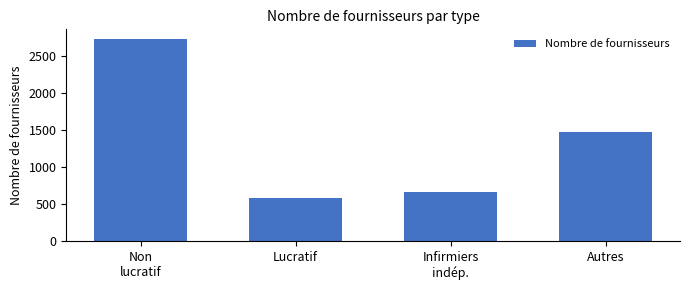

Reading right to left, transcribe all the data shown in this chart.

1479	660	585	2724